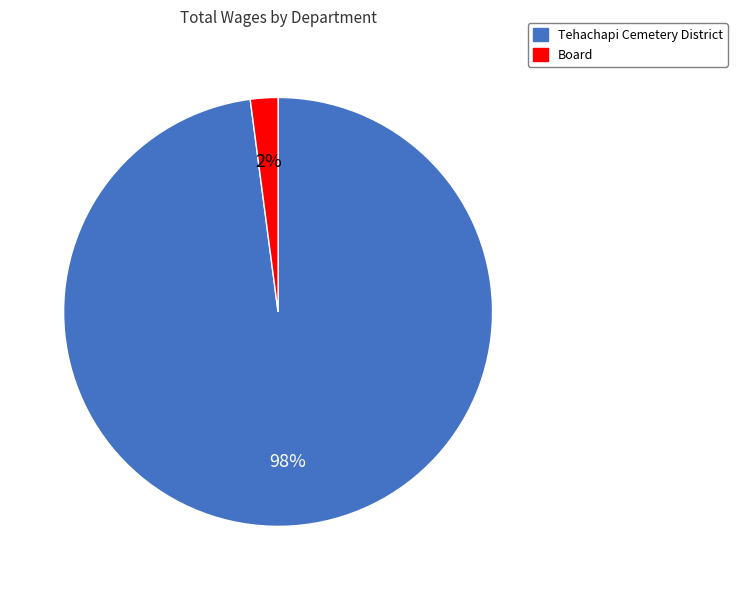

Which slice represents more than half of the pie?

Tehachapi Cemetery District